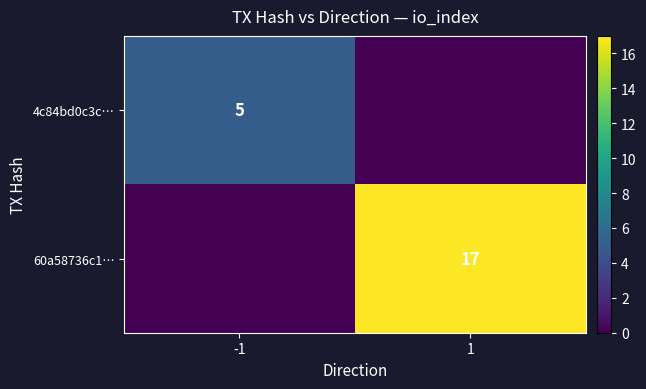

The 4c84bd0c3c… series shows 5 at -1. True or false?

True